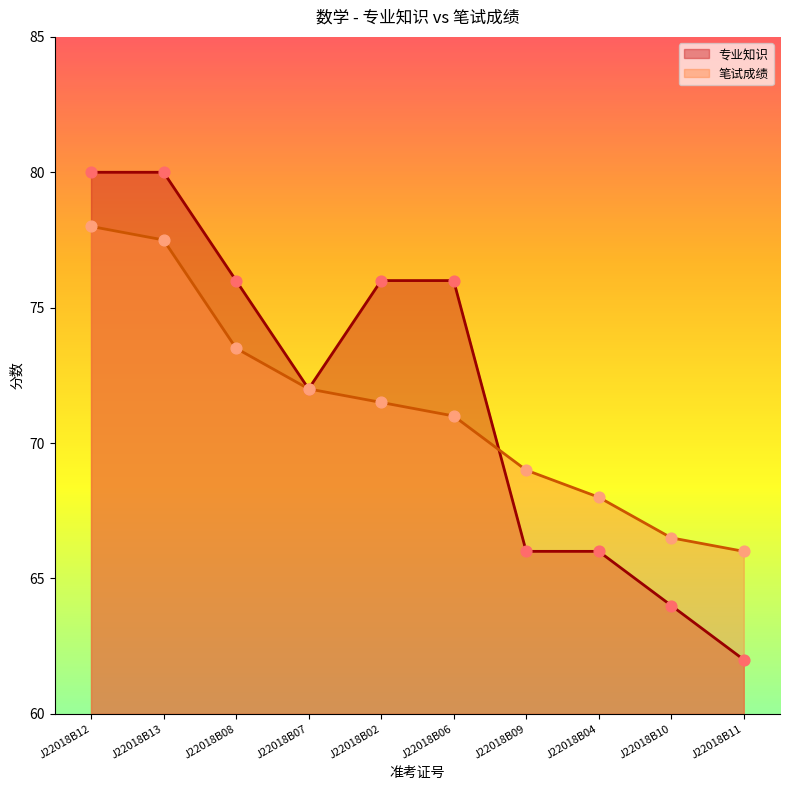

Which series contains the lowest Y value?

专业知识